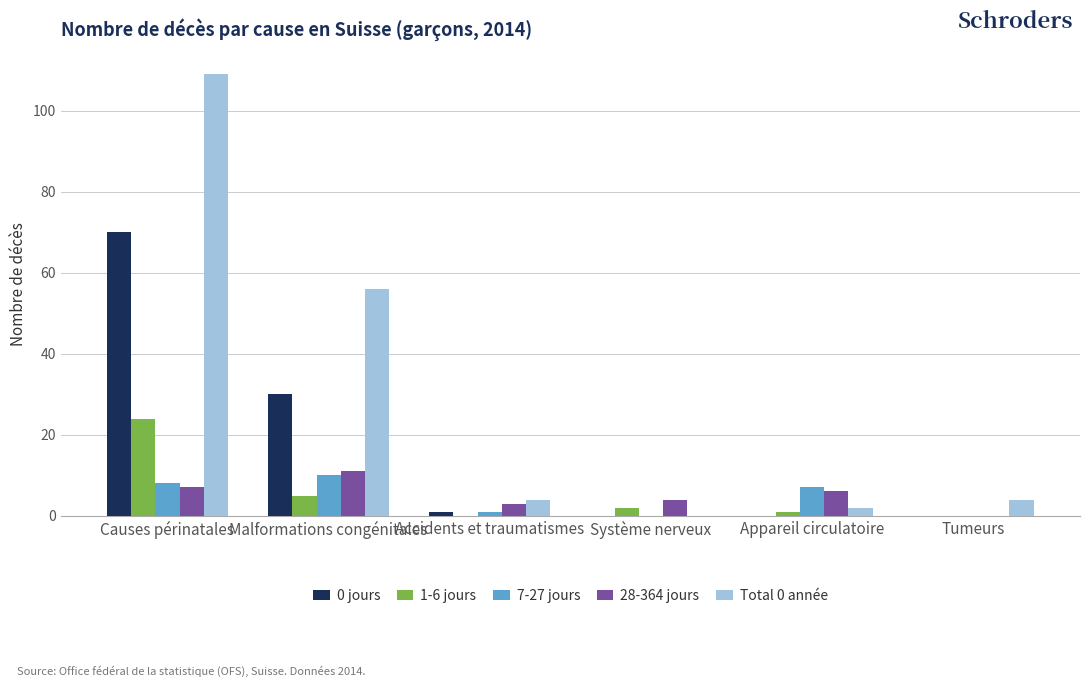

At which category is the sum across all series the highest?

Causes périnatales